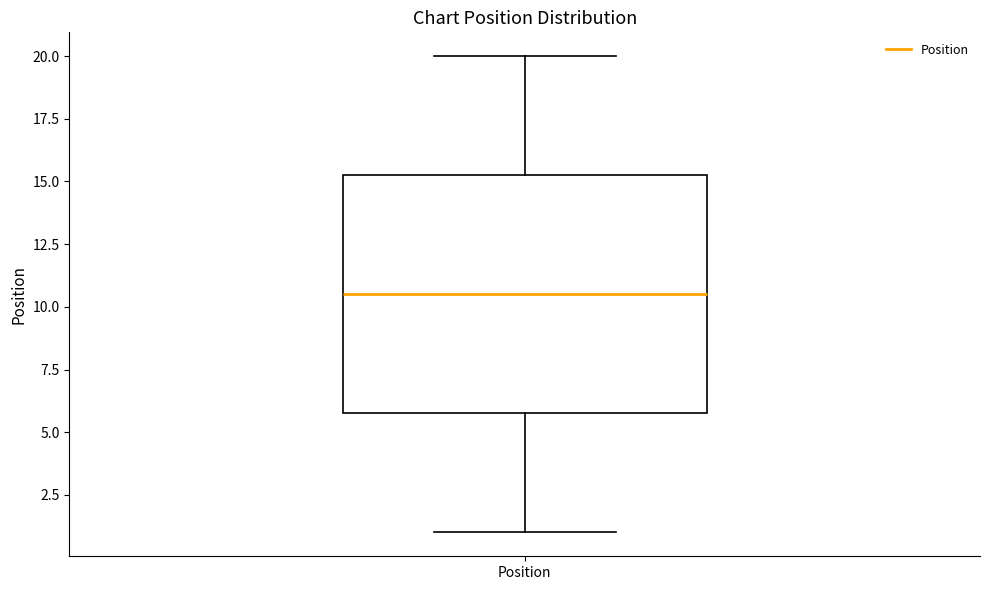

Read this box plot against the y-axis: the position of the median line, the range covered by the box, and the ends of both whiskers. The values are not printed on the chart, so give them approximately, as read against the axis.

median 10.5, box 6.0 to 15.5, whiskers 1.0 to 20.0